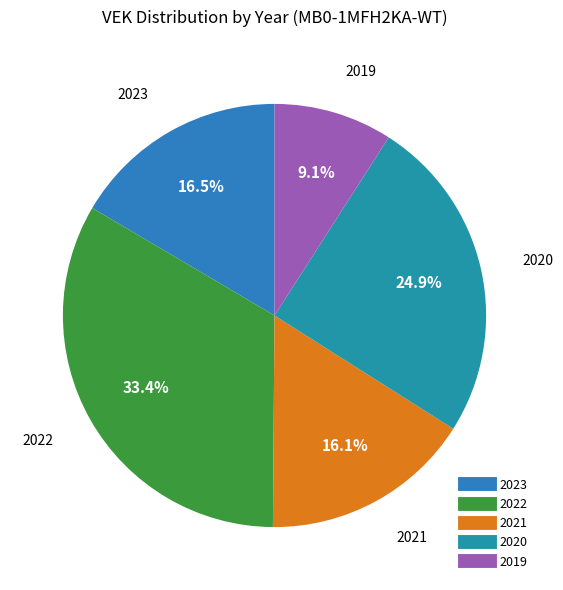

How many segments does this pie chart have?

5